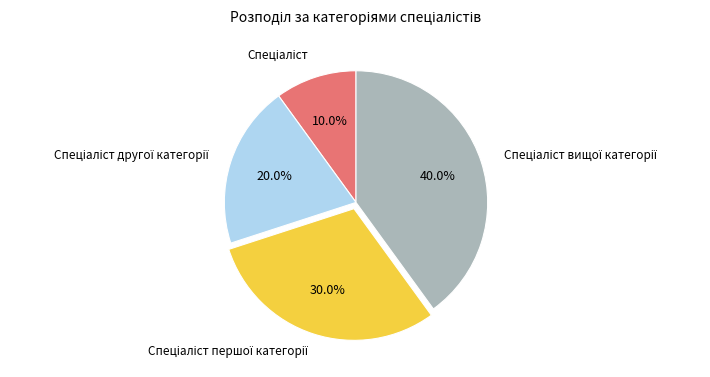

To the nearest percent, what is the average slice percentage?

25%